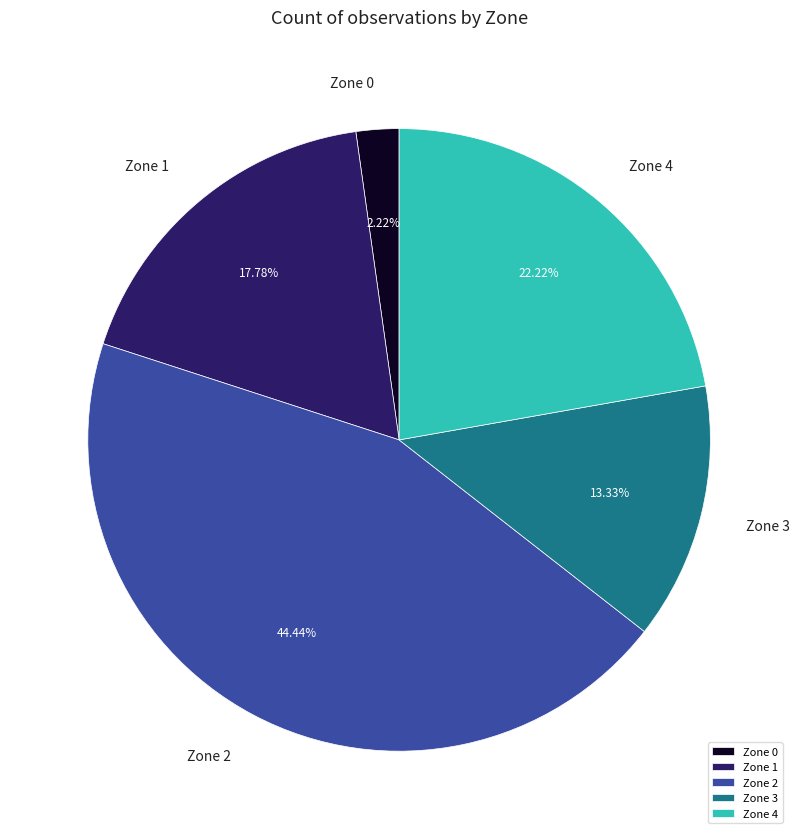

Does Zone 3 account for over 50% of the chart?

No